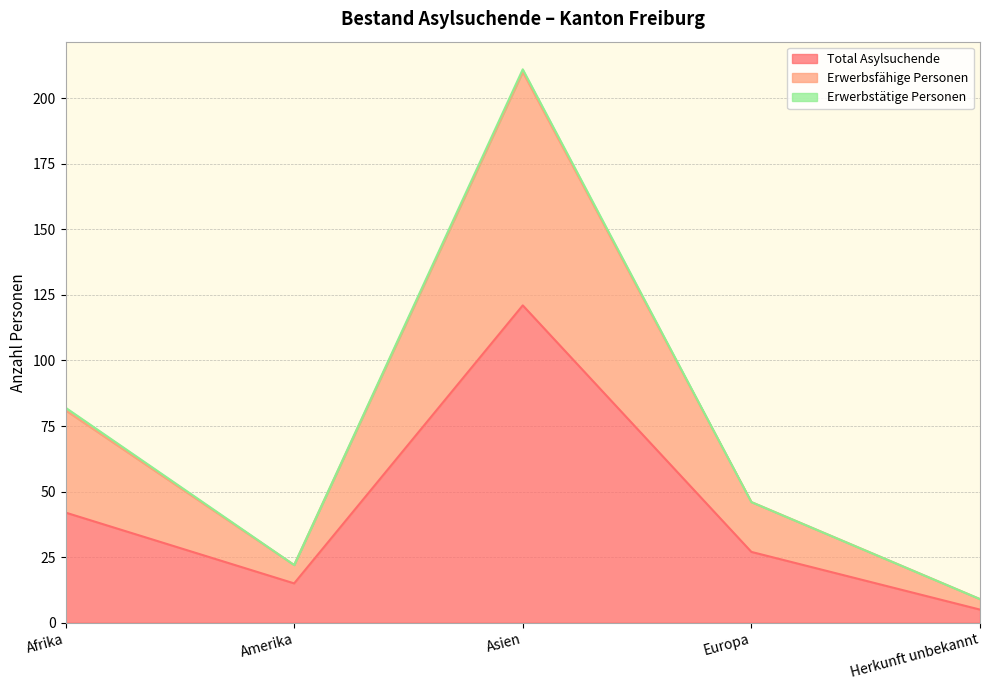

Where is Erwerbsfähige Personen nearest to the value 110?

Afrika